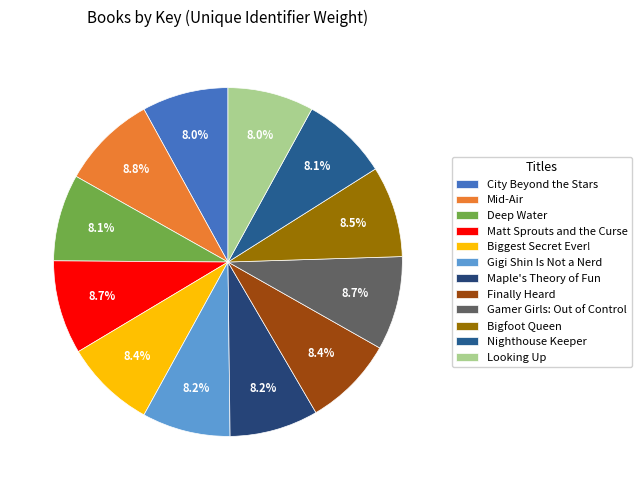

Which slice is the smallest?

Looking Up